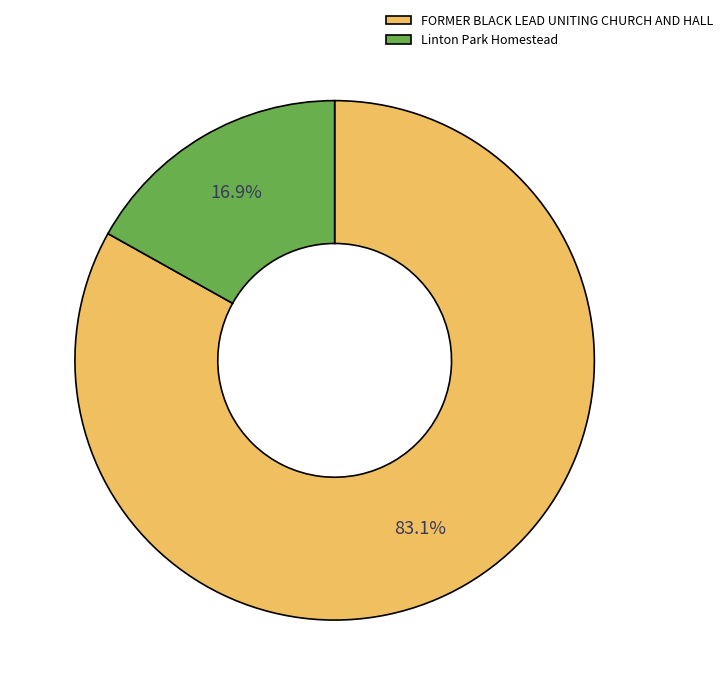

Which category has the biggest portion of the pie?

FORMER BLACK LEAD UNITING CHURCH AND HALL